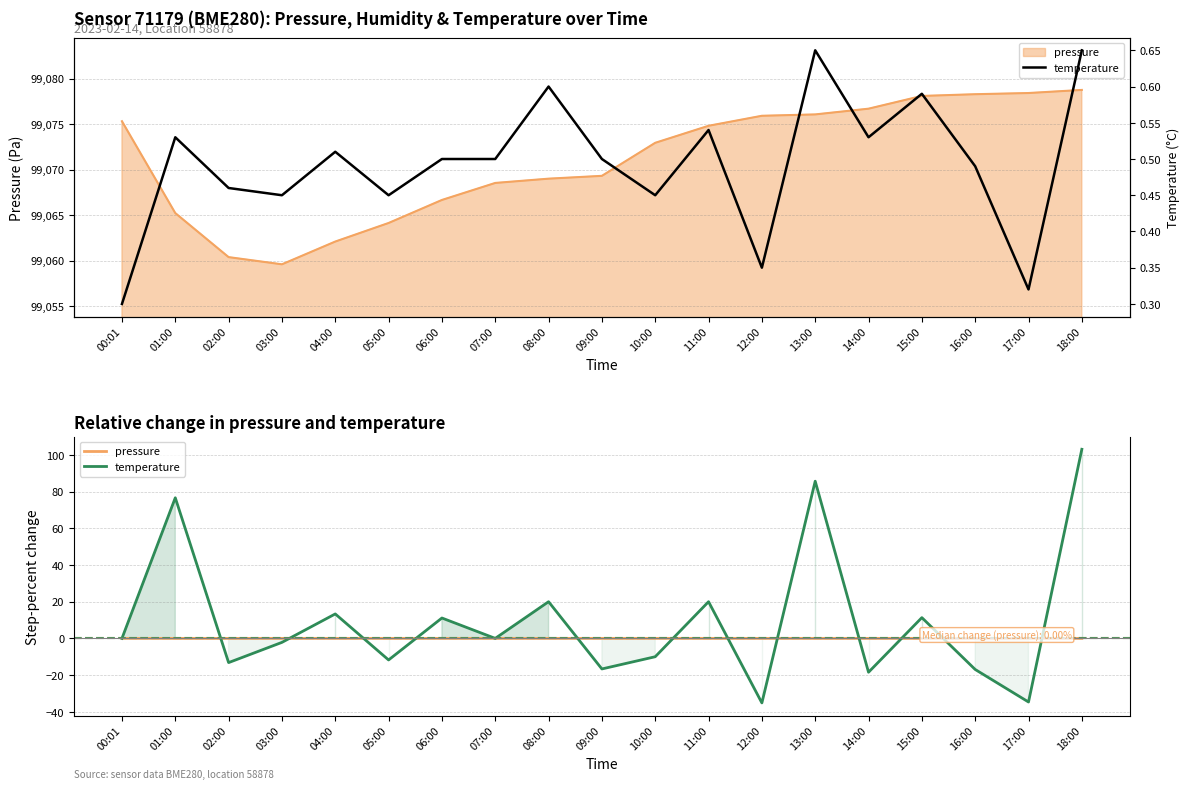

True or false: temperature has a value of 0.5 at 05:00.

True